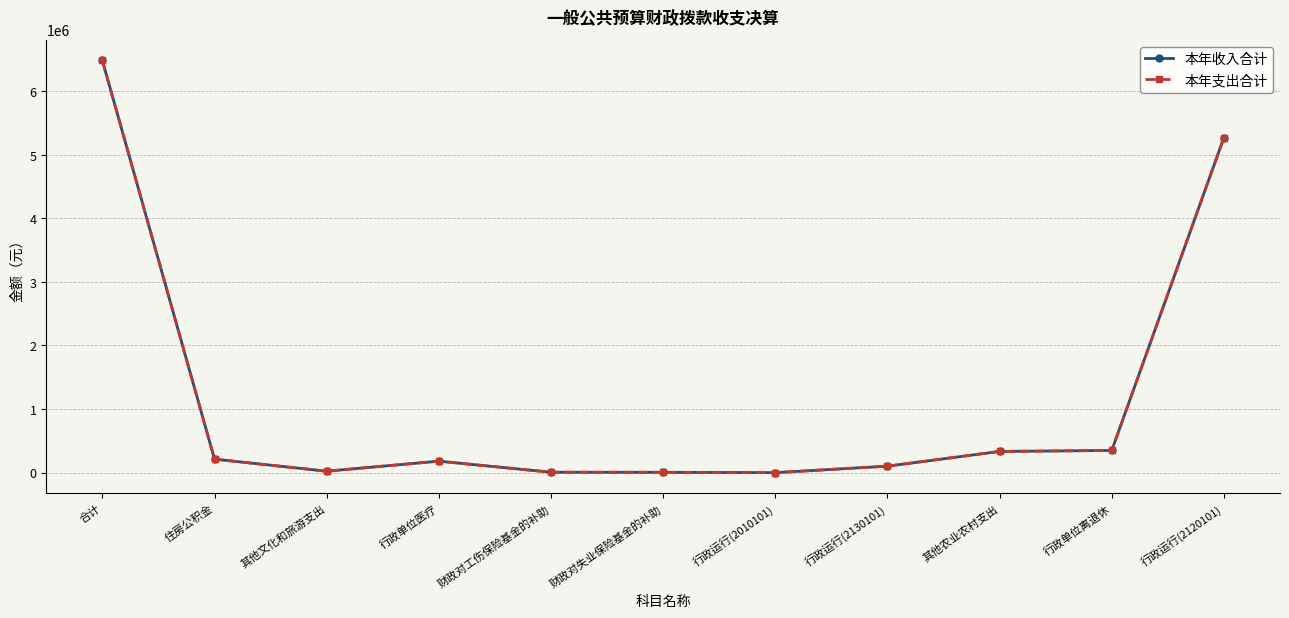

What is the label of the 7th point from the right?

财政对工伤保险基金的补助